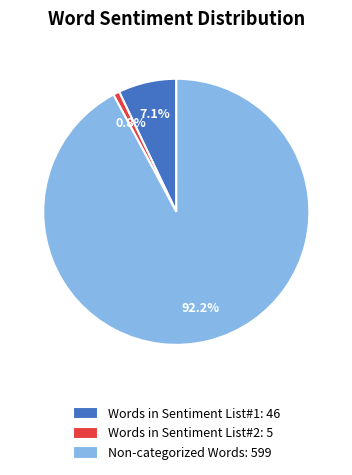

Which has a higher value, Words in Sentiment List#1: 46 or Words in Sentiment List#2: 5?

Words in Sentiment List#1: 46